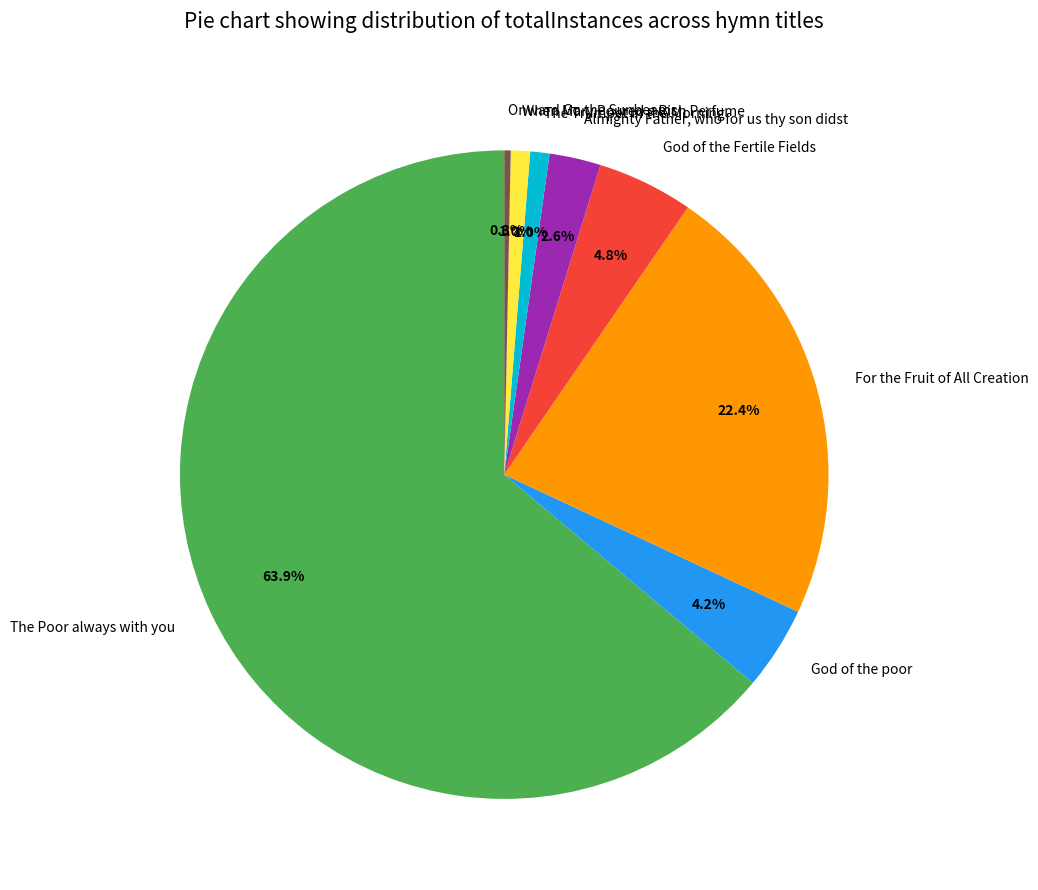

Which category accounts for the majority?

The Poor always with you